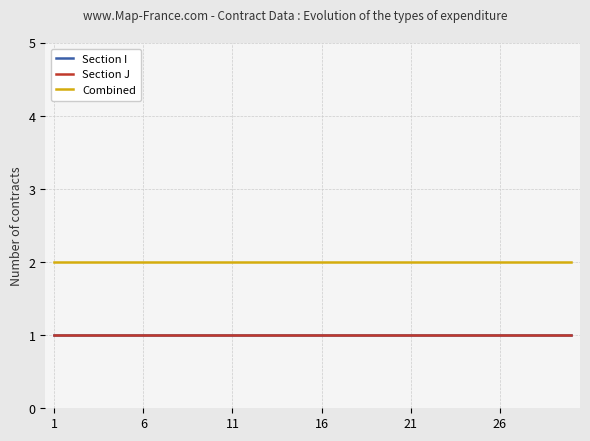

At how many categories does at least one series exceed 1?

30